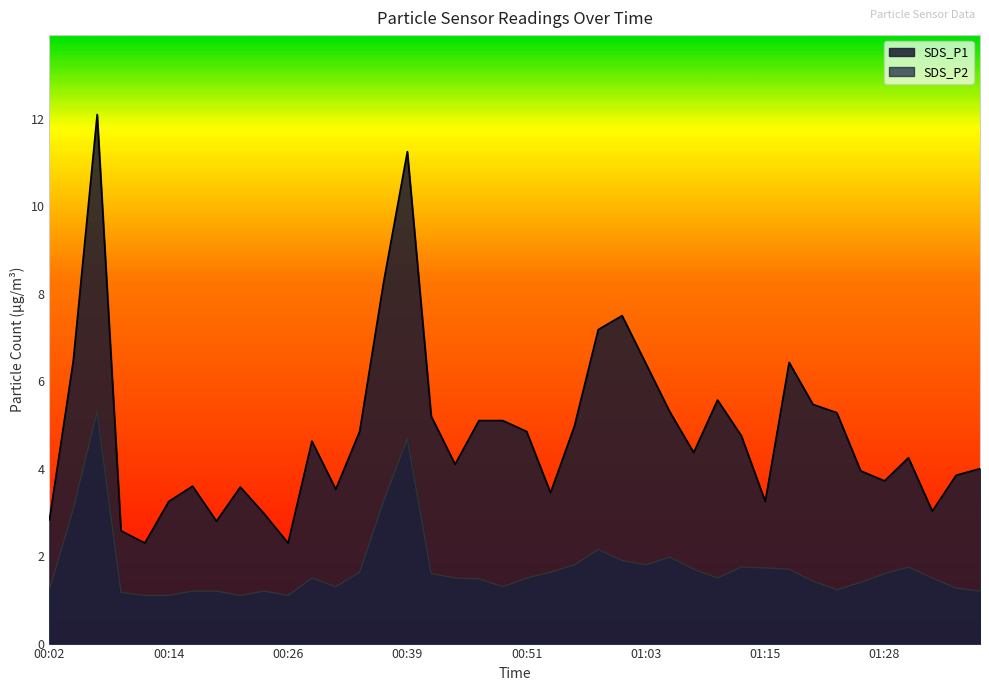

What is the difference between the SDS_P1 values at 01:08 and 00:58?

2.8